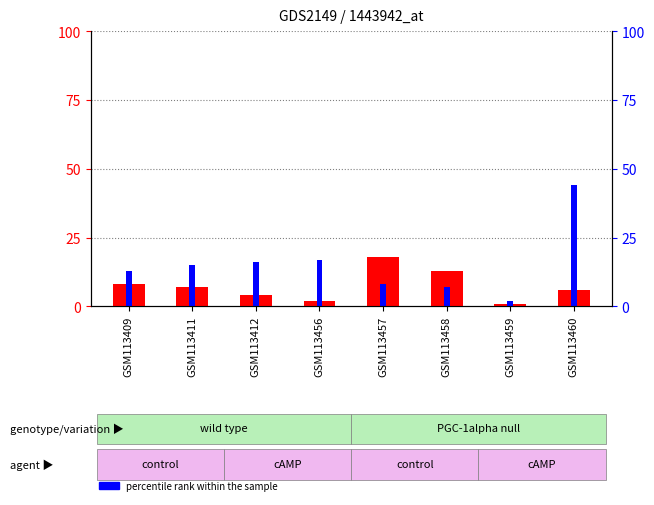

Rank the series by their average value, from highest to lowest.

percentile rank within the sample, count